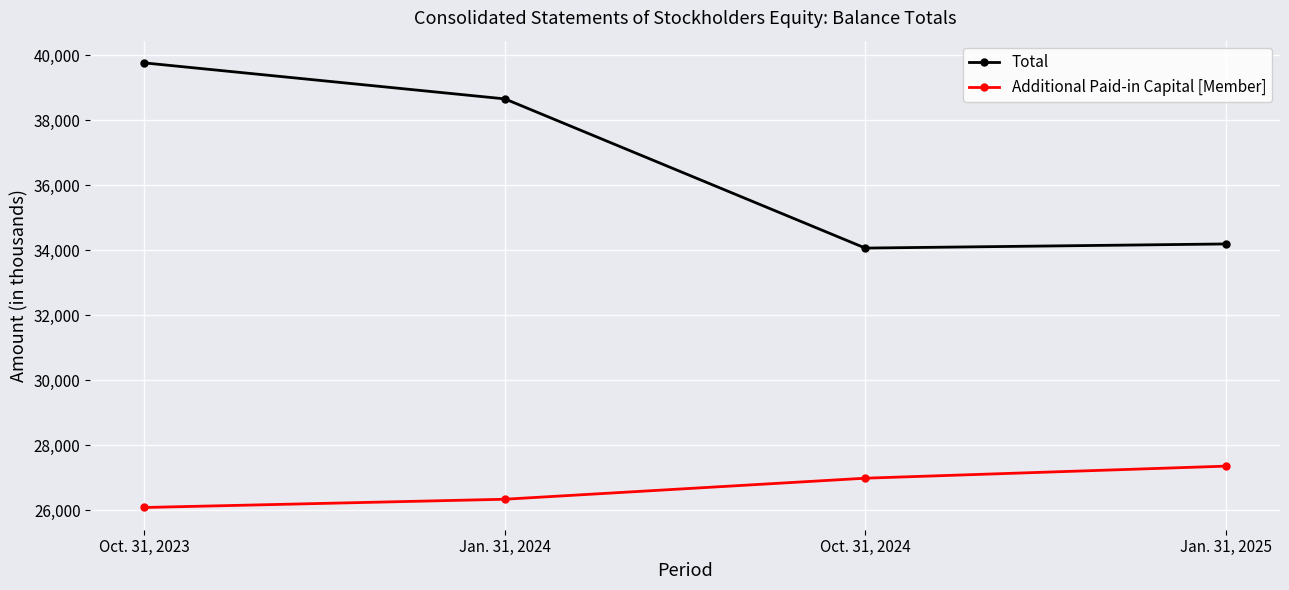

Rank the series by their average value, from highest to lowest.

Total, Additional Paid-in Capital [Member]